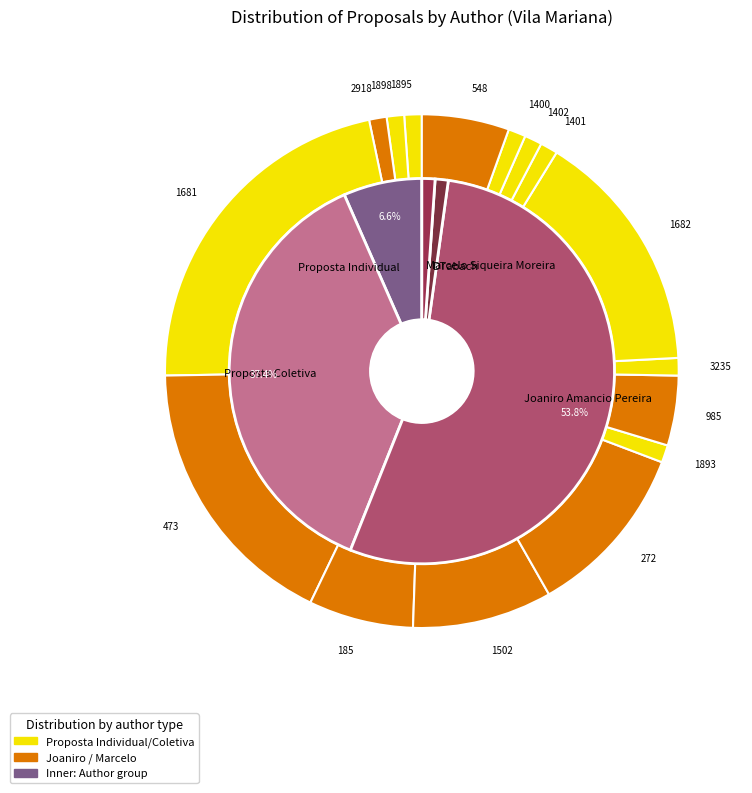

What percentage is the Joaniro (185) slice, to the nearest percent?

7%